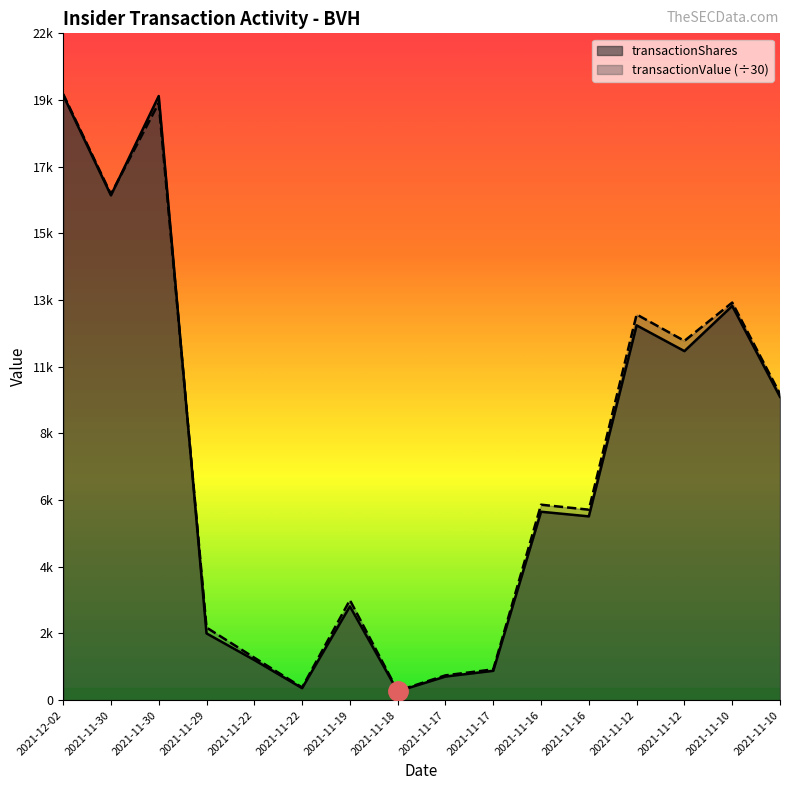

Does the chart display data point markers on the line(s)?

No